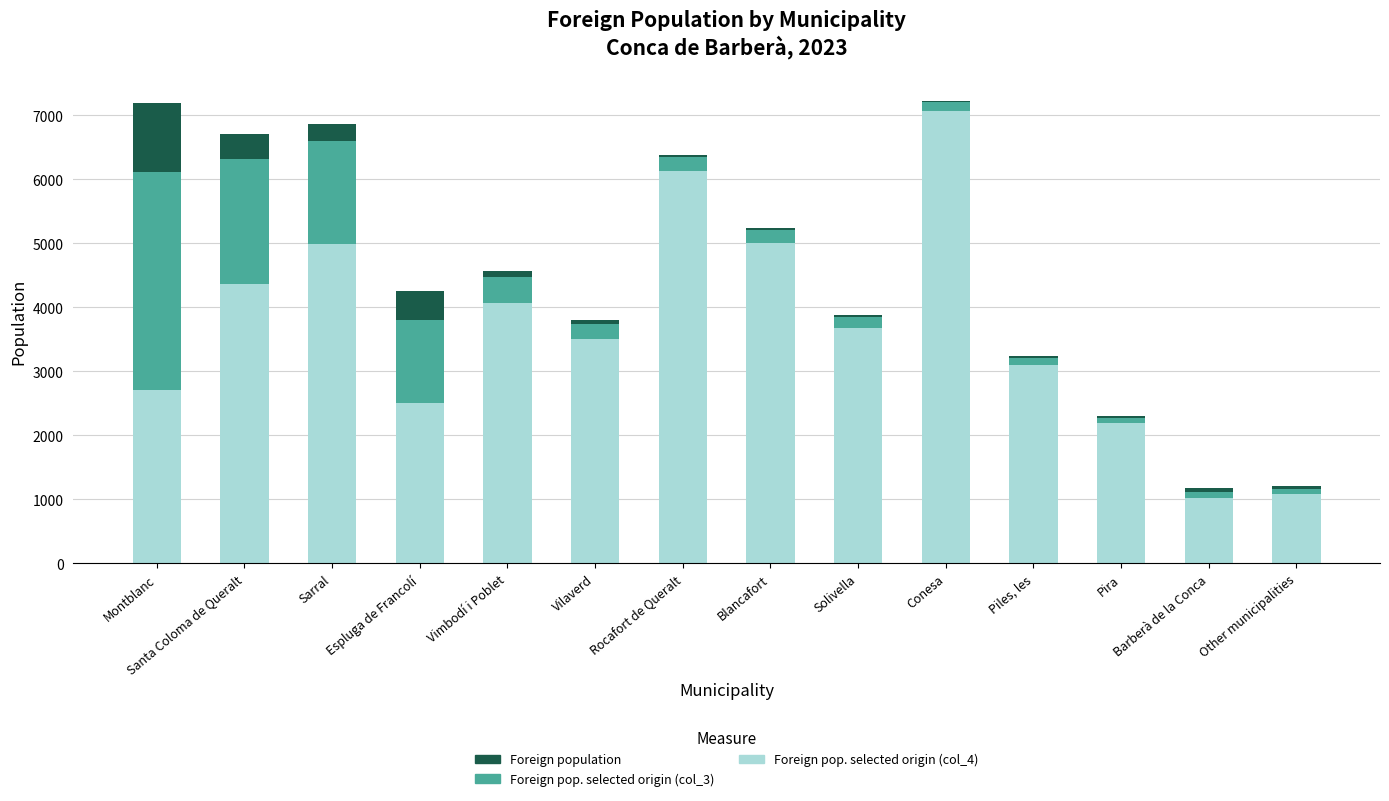

What is the total value across all series at Sarral?

6867